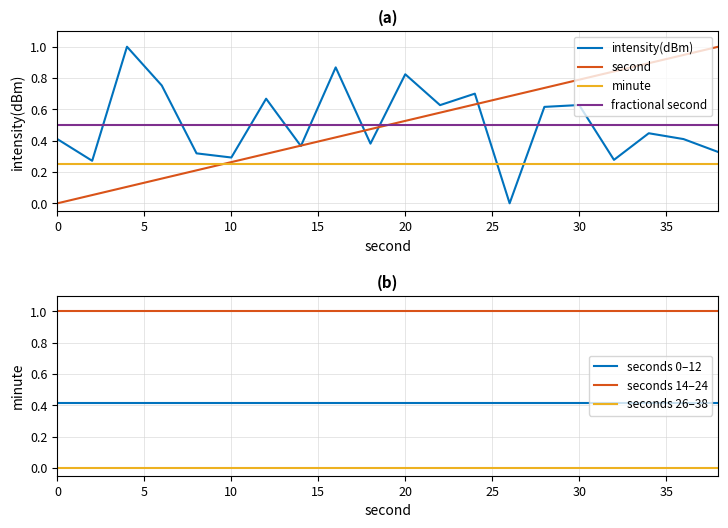

What is the maximum value shown in the chart?

1.0